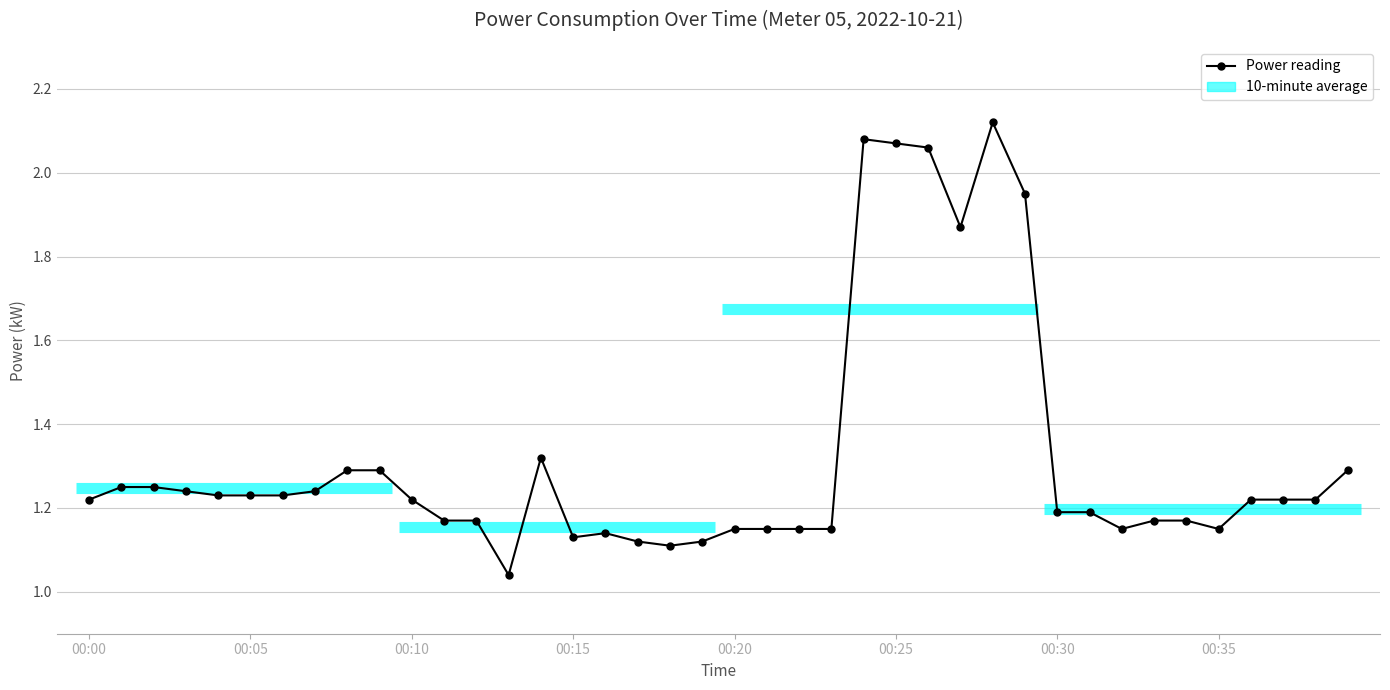

What is the difference between the values at 00:36 and 00:33?

0.1